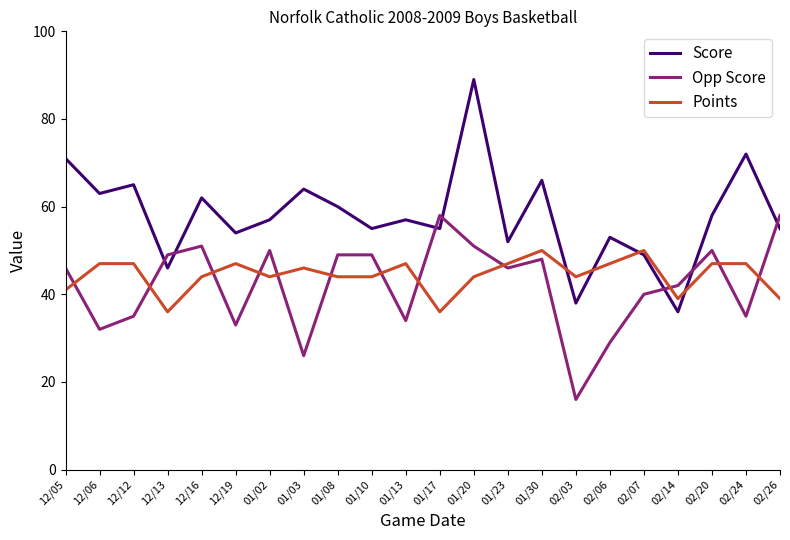

Which series has the largest total across all categories?

Score